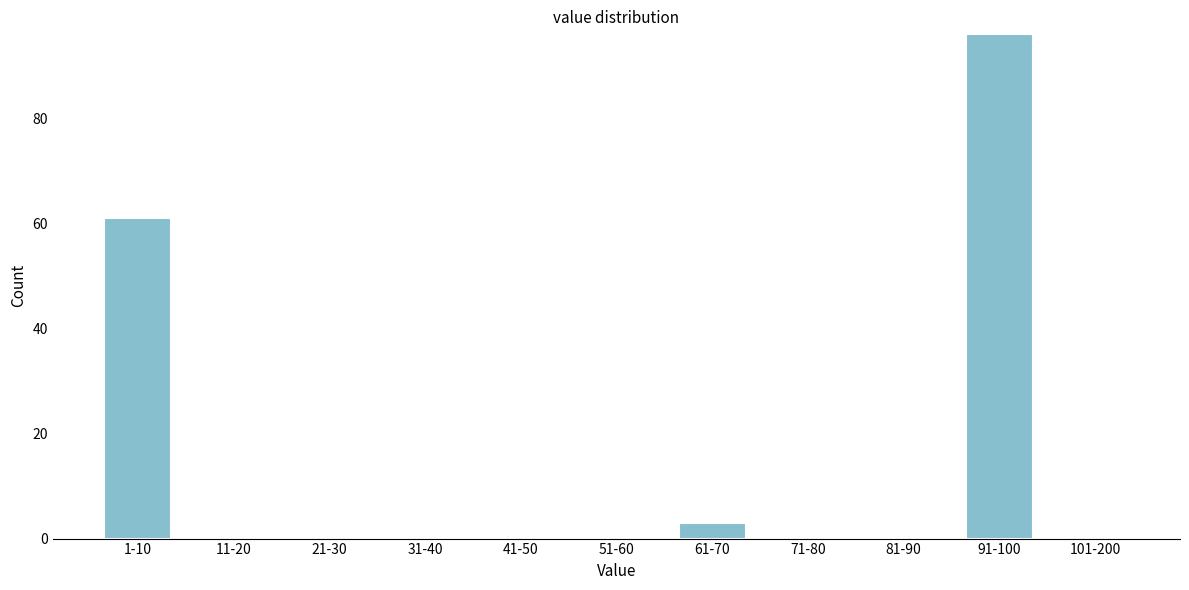

Reading left to right, what are all the values shown in this chart?

1-10=61	11-20=0	21-30=0	31-40=0	41-50=0	51-60=0	61-70=3	71-80=0	81-90=0	91-100=96	101-200=0